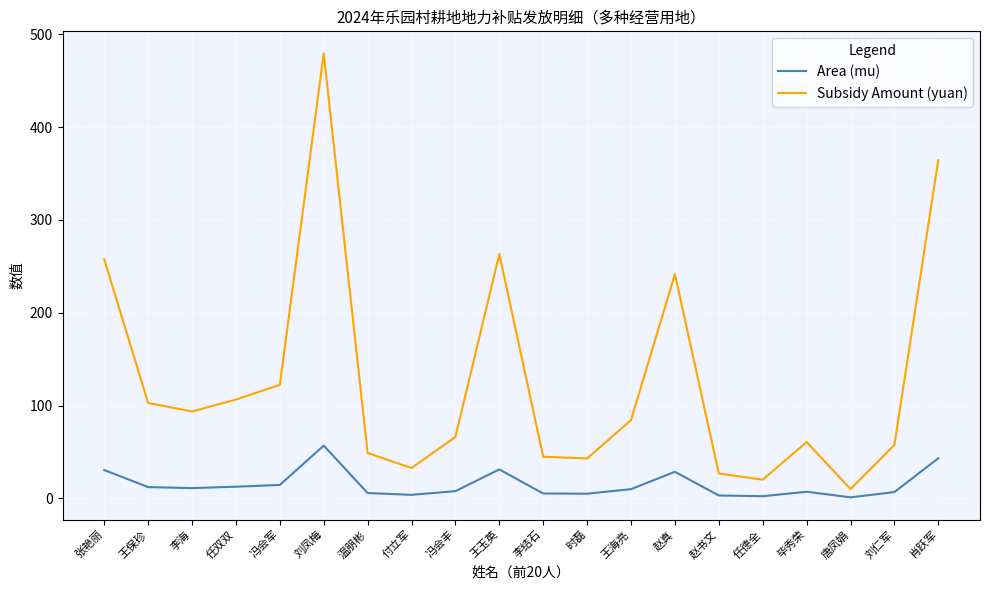

Which series has the largest total across all categories?

Subsidy Amount (yuan)